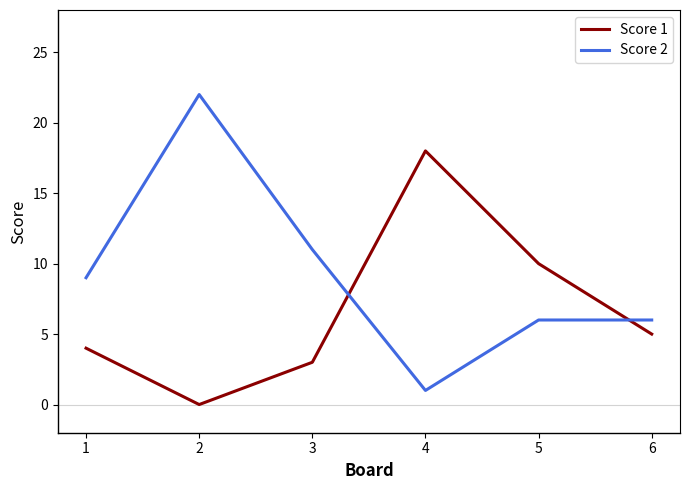

At how many categories does at least one series exceed 17?

2